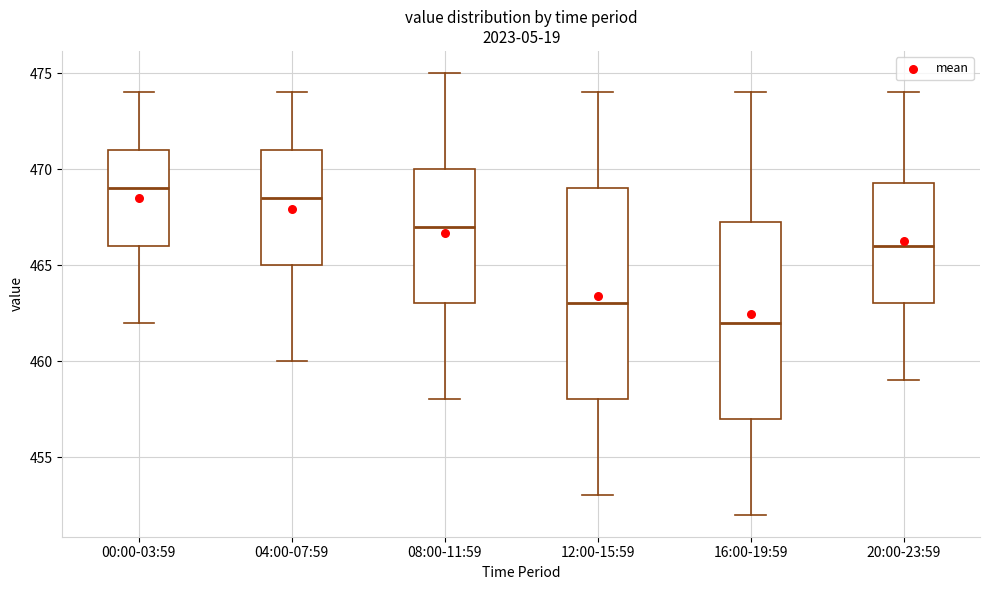

Where does the upper whisker of the box for 20:00-23:59 end on the y-axis? The values are not printed on the chart, so give them approximately, as read against the axis.

474.0